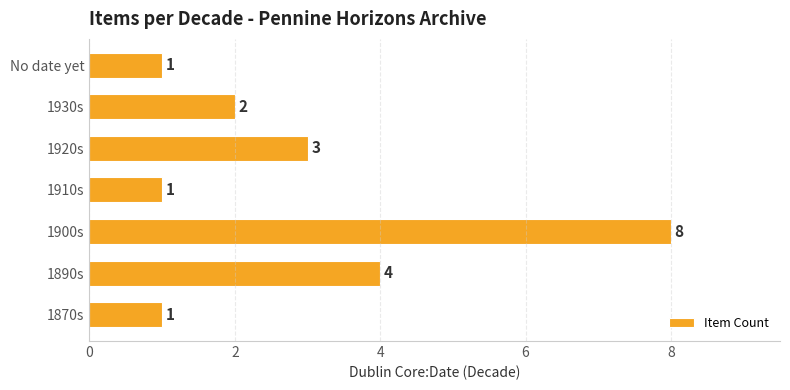

What is the sum of all values?

20